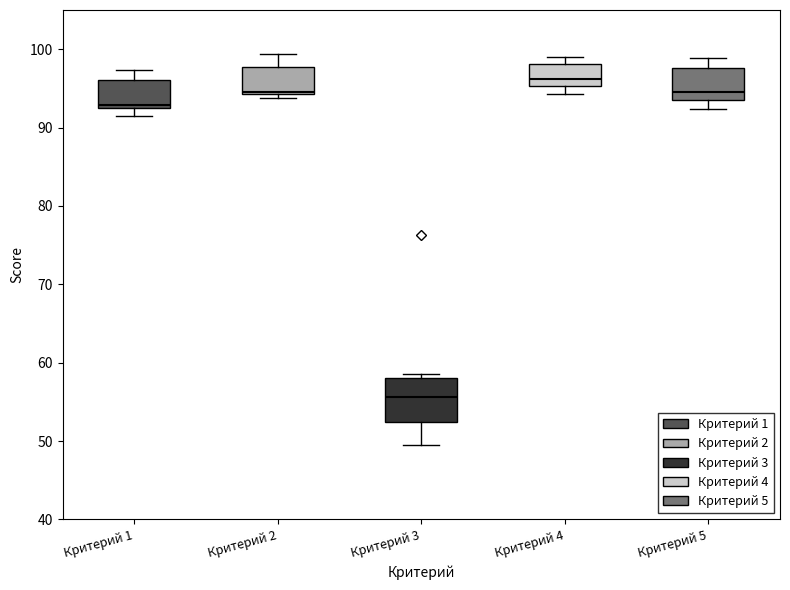

Which box is the tallest, from its lower edge to its upper edge?

Критерий 3